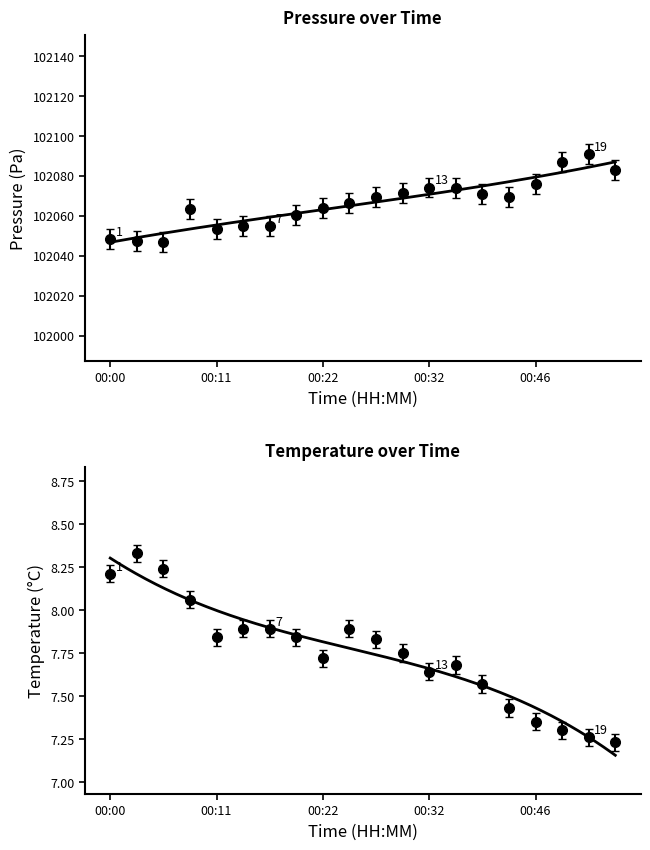

What is the average value of the temperature series?

7.7